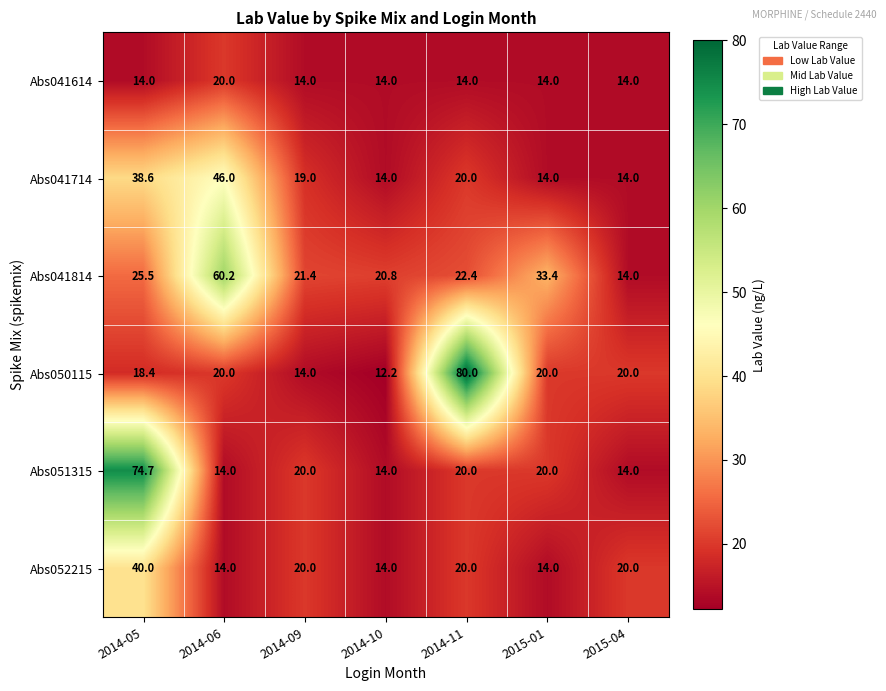

How many categories are shown in the chart?

7